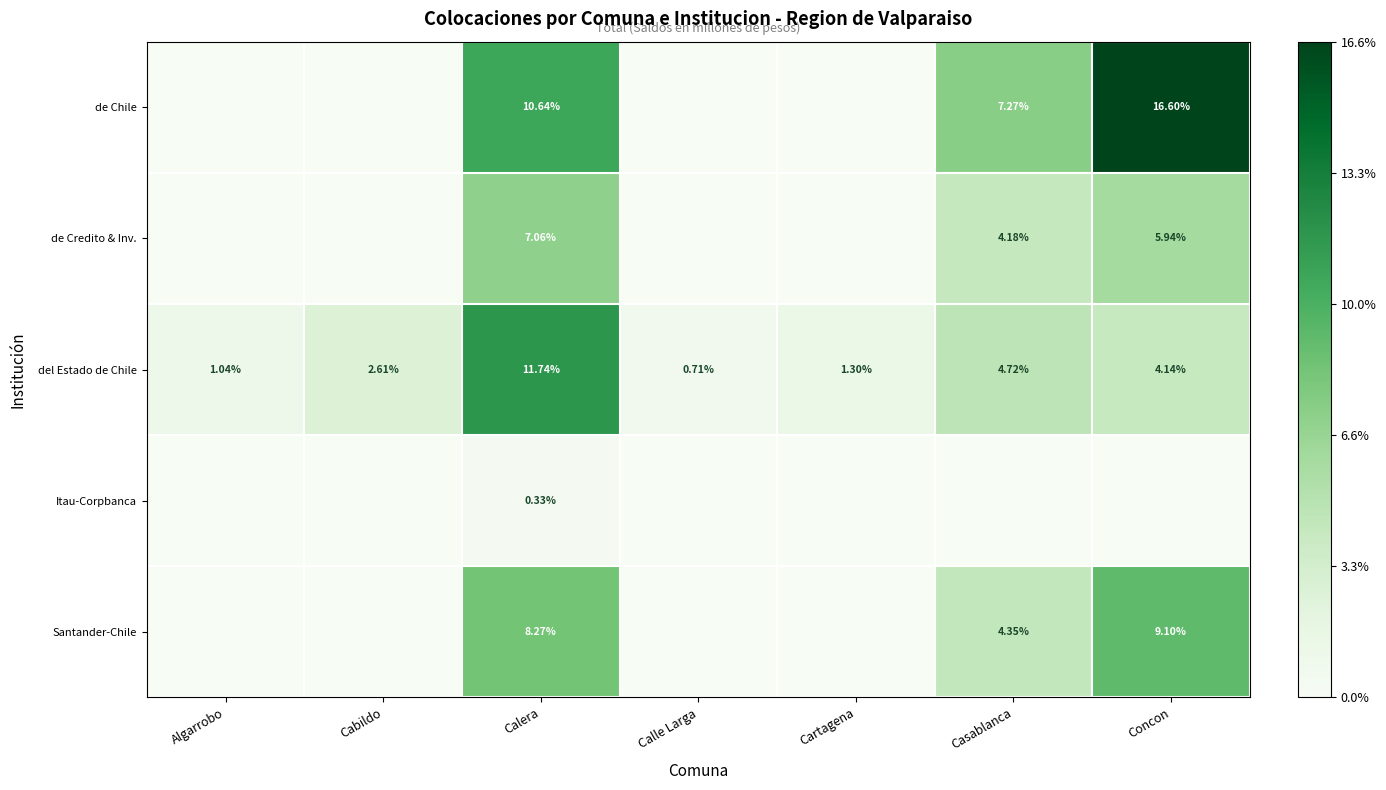

Where is del Estado de Chile nearest to the value 6?

Casablanca